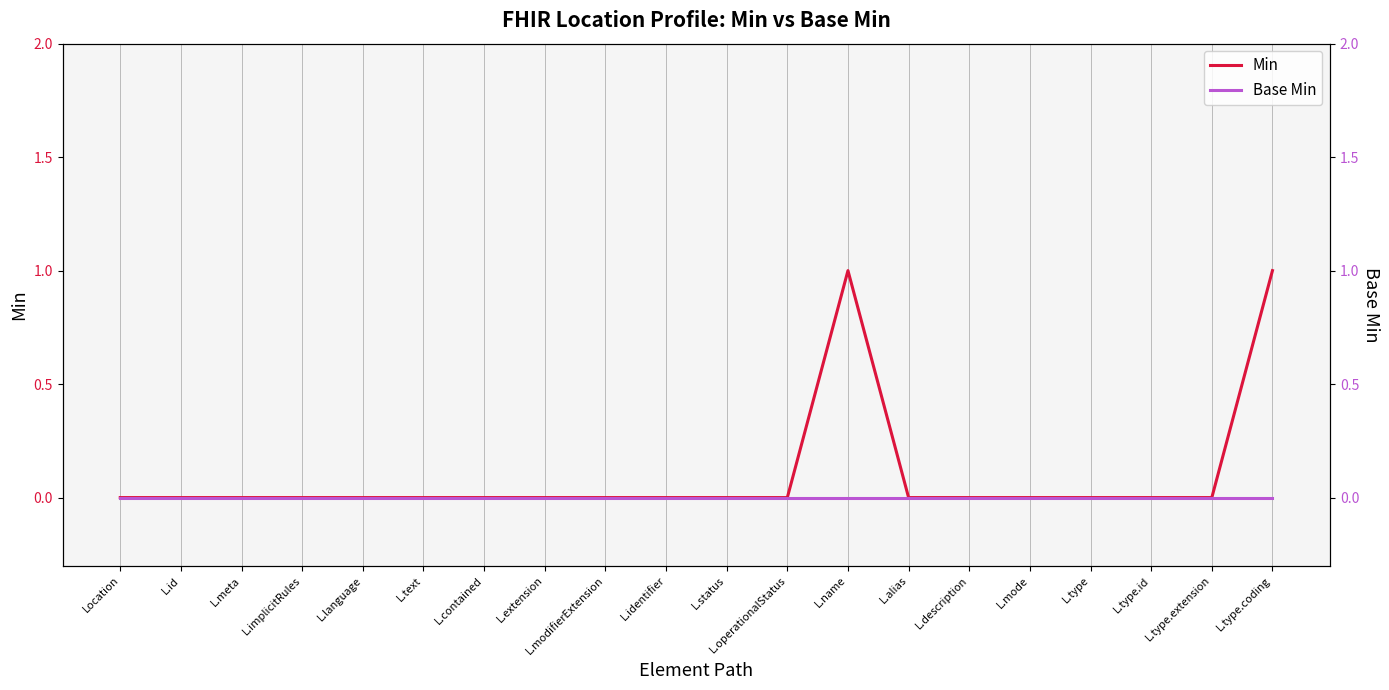

At L.text, list the series in order from smallest to largest.

Min, Base Min